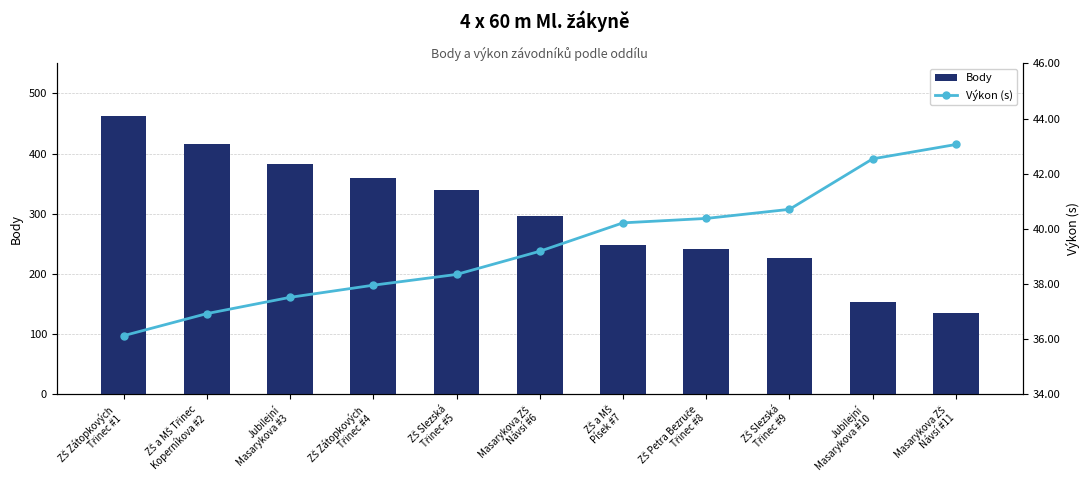

What position from the right is ZŠ a MŠ Třinec
Koperníkova #2?

10